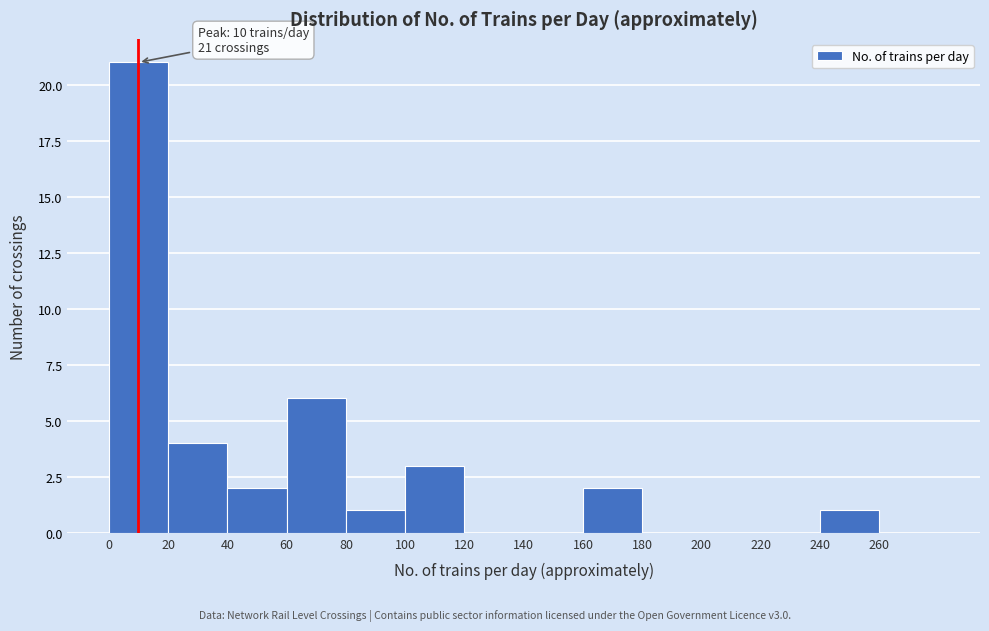

Over which range of the x-axis is the bar tallest?

0 to 20